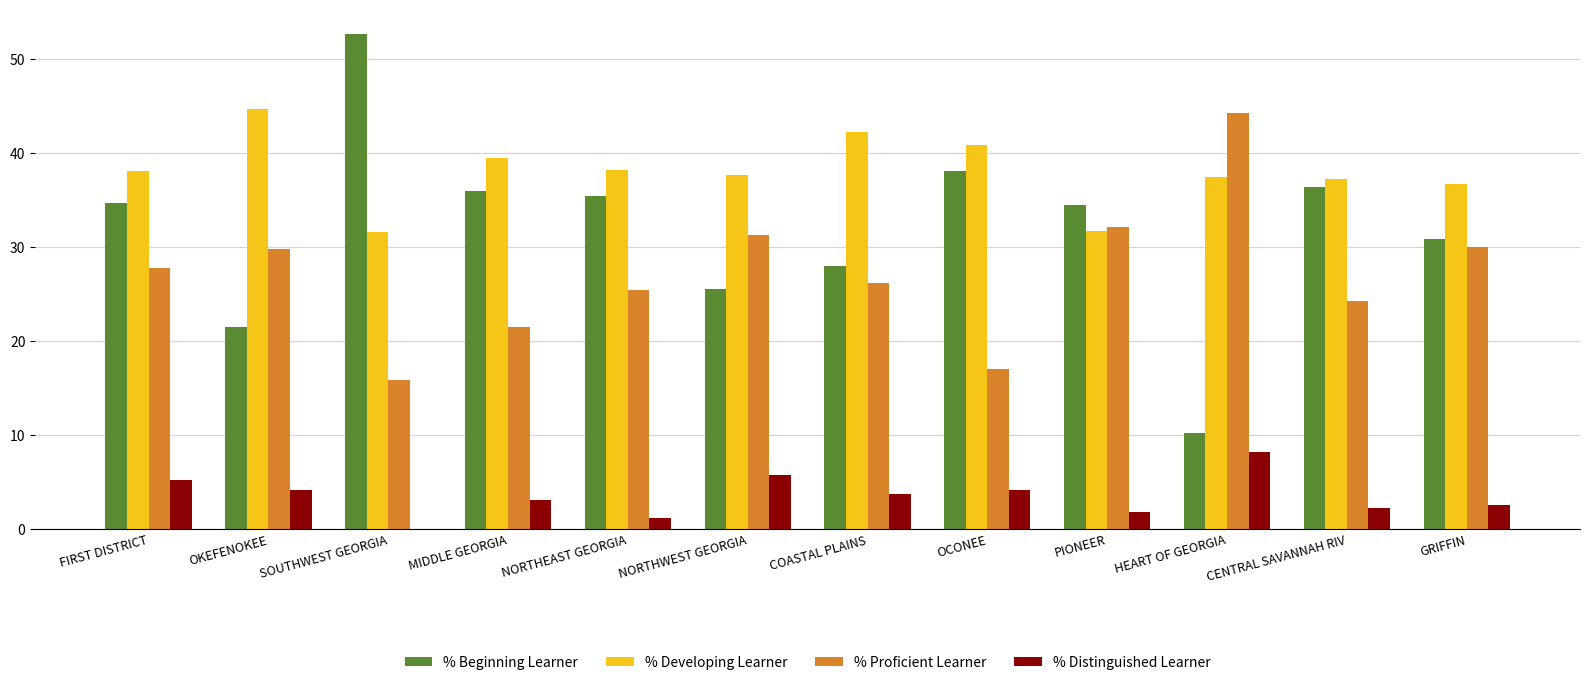

What is the difference between the % Distinguished Learner values at OCONEE and FIRST DISTRICT?

1.0